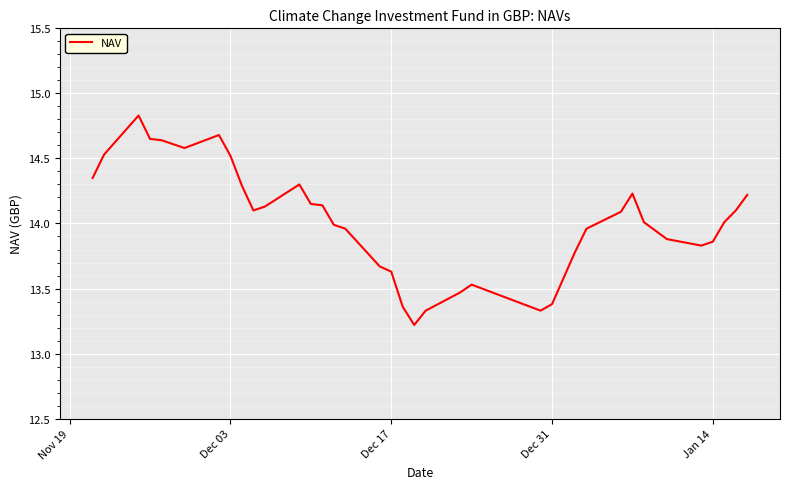

What is the maximum value shown in the chart?

14.8